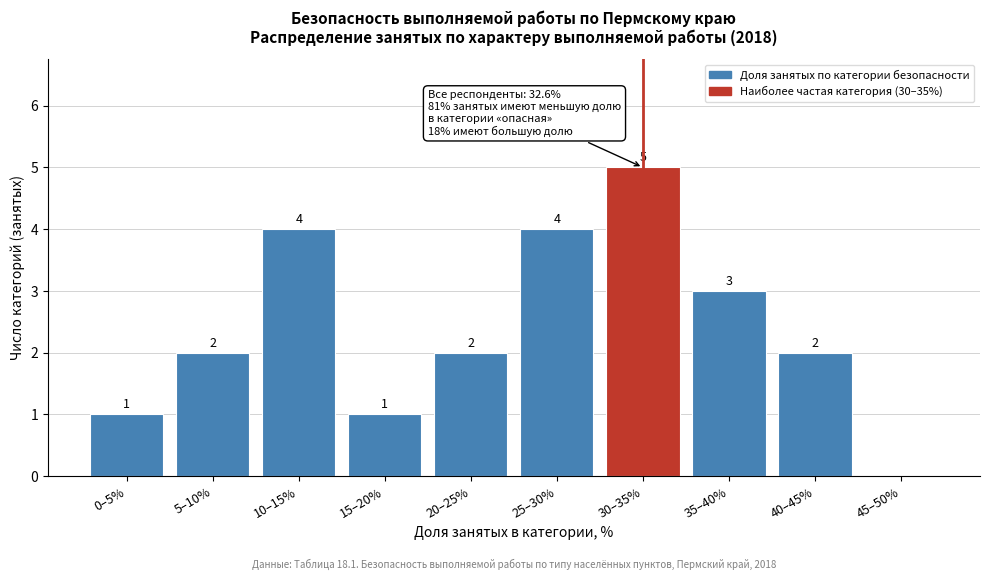

Reading left to right, extract all data points from this chart.

0–5%=1	5–10%=2	10–15%=4	15–20%=1	20–25%=2	25–30%=4	30–35%=5	35–40%=3	40–45%=2	45–50%=0